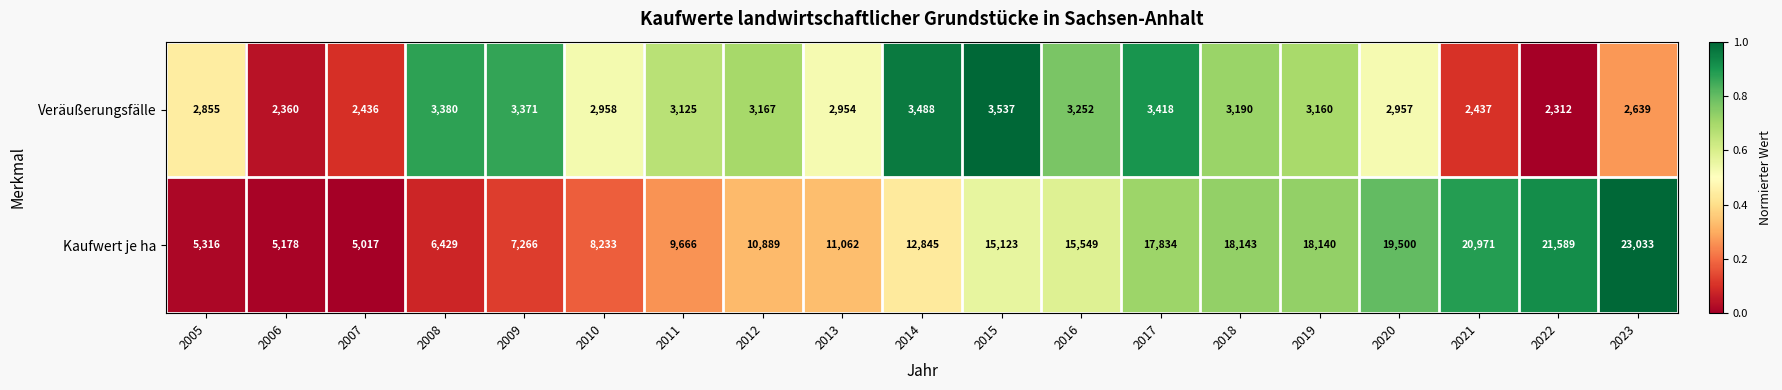

Rank the series at 2022 from highest to lowest value.

Kaufwert je ha, Veräußerungsfälle